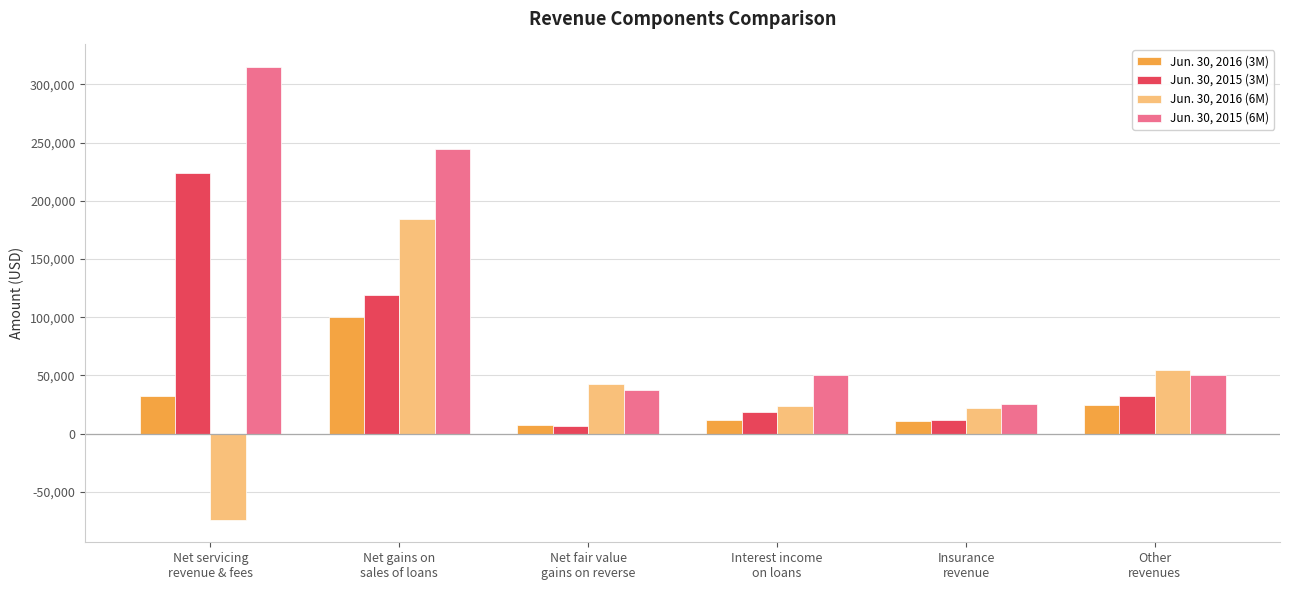

What is the label of the 5th bar from the left?

Insurance
revenue